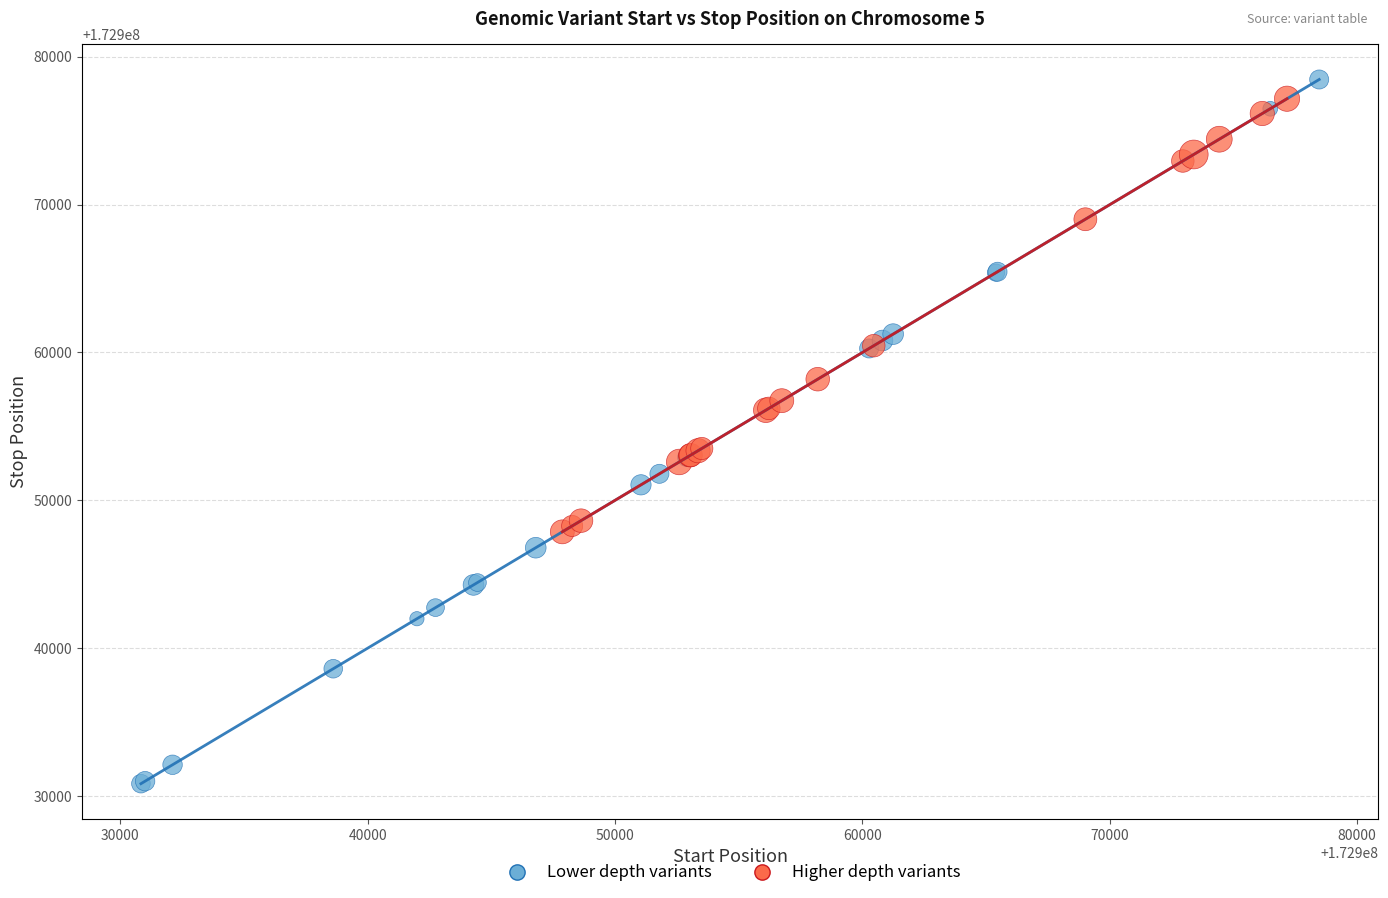

Which series has the widest spread of Y values?

Lower depth variants